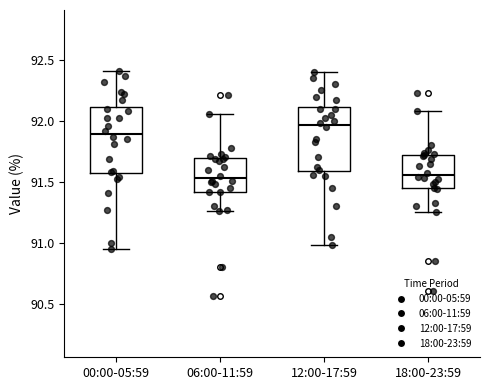

Reading left to right, transcribe this box plot: for each box, give where its median line is, the range the box spans, and where its two whiskers end, as read against the y-axis. The values are not printed on the chart, so give them approximately, as read against the axis.

00:00-05:59: median 91.90, box 91.55 to 92.10, whiskers 90.95 to 92.40
06:00-11:59: median 91.55, box 91.40 to 91.70, whiskers 91.25 to 92.05
12:00-17:59: median 91.95, box 91.60 to 92.10, whiskers 91.00 to 92.40
18:00-23:59: median 91.55, box 91.45 to 91.70, whiskers 91.25 to 92.10